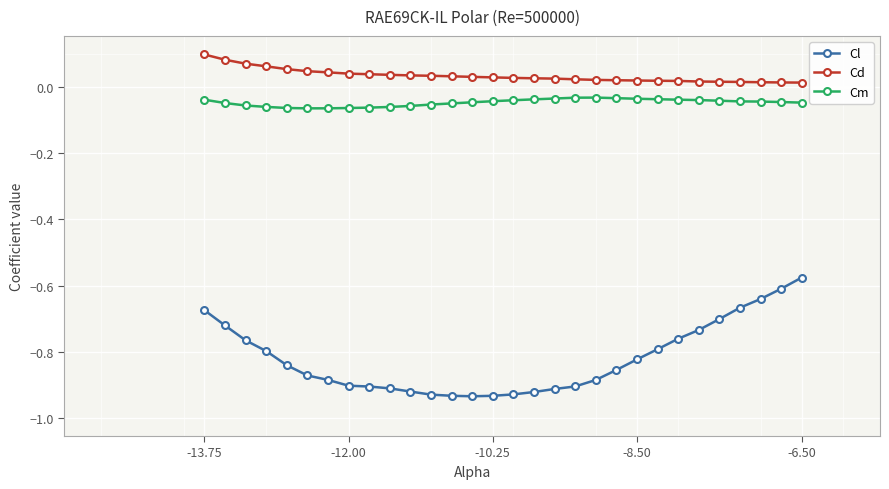

Which series has the widest spread of values?

Cl